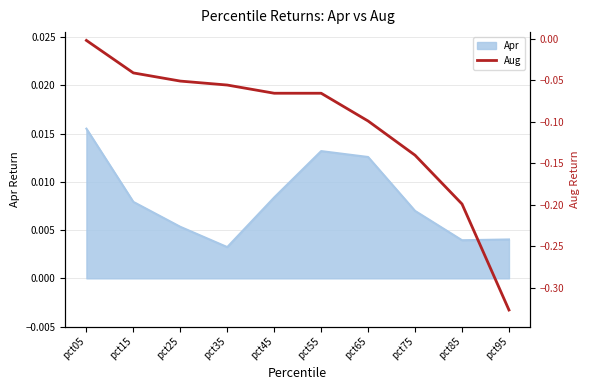

True or false: the data shows -0.0 at pct55.

False